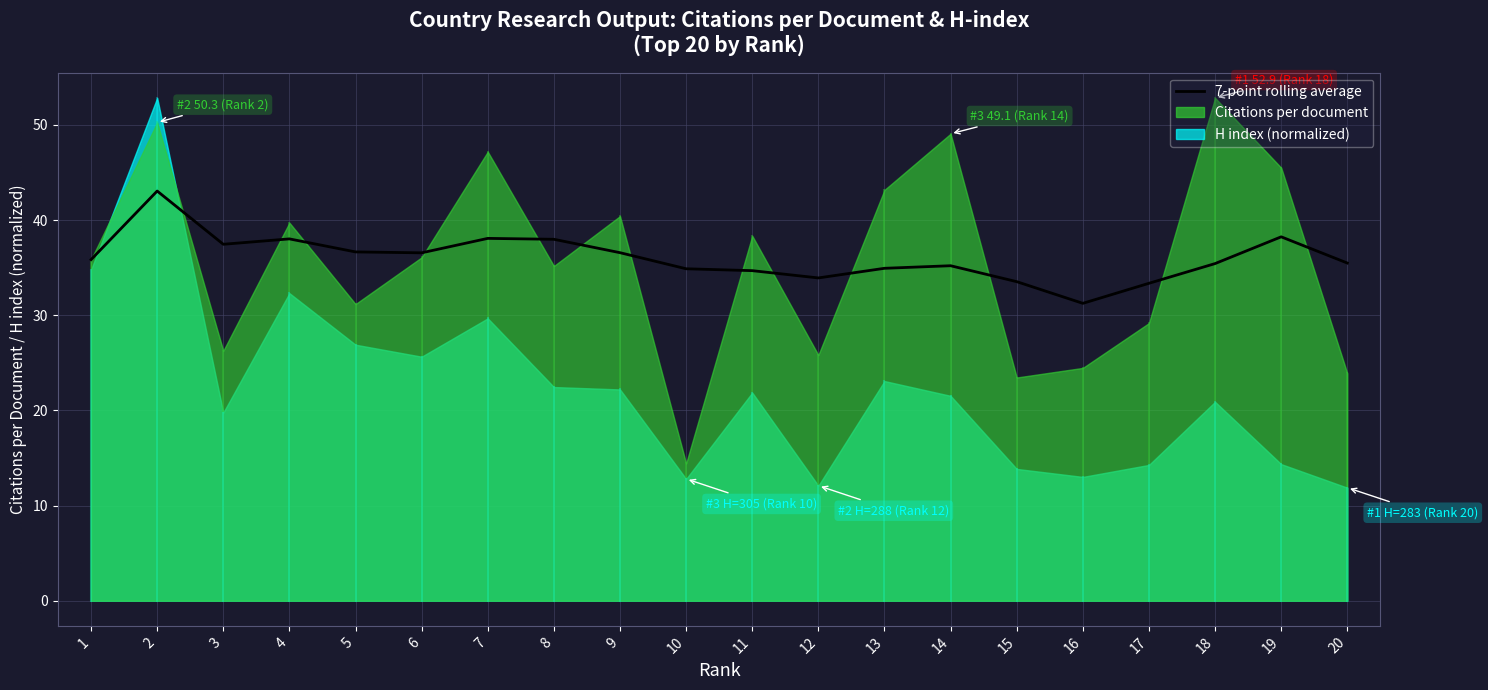

What is the difference between the maximum and second lowest values?

9.7